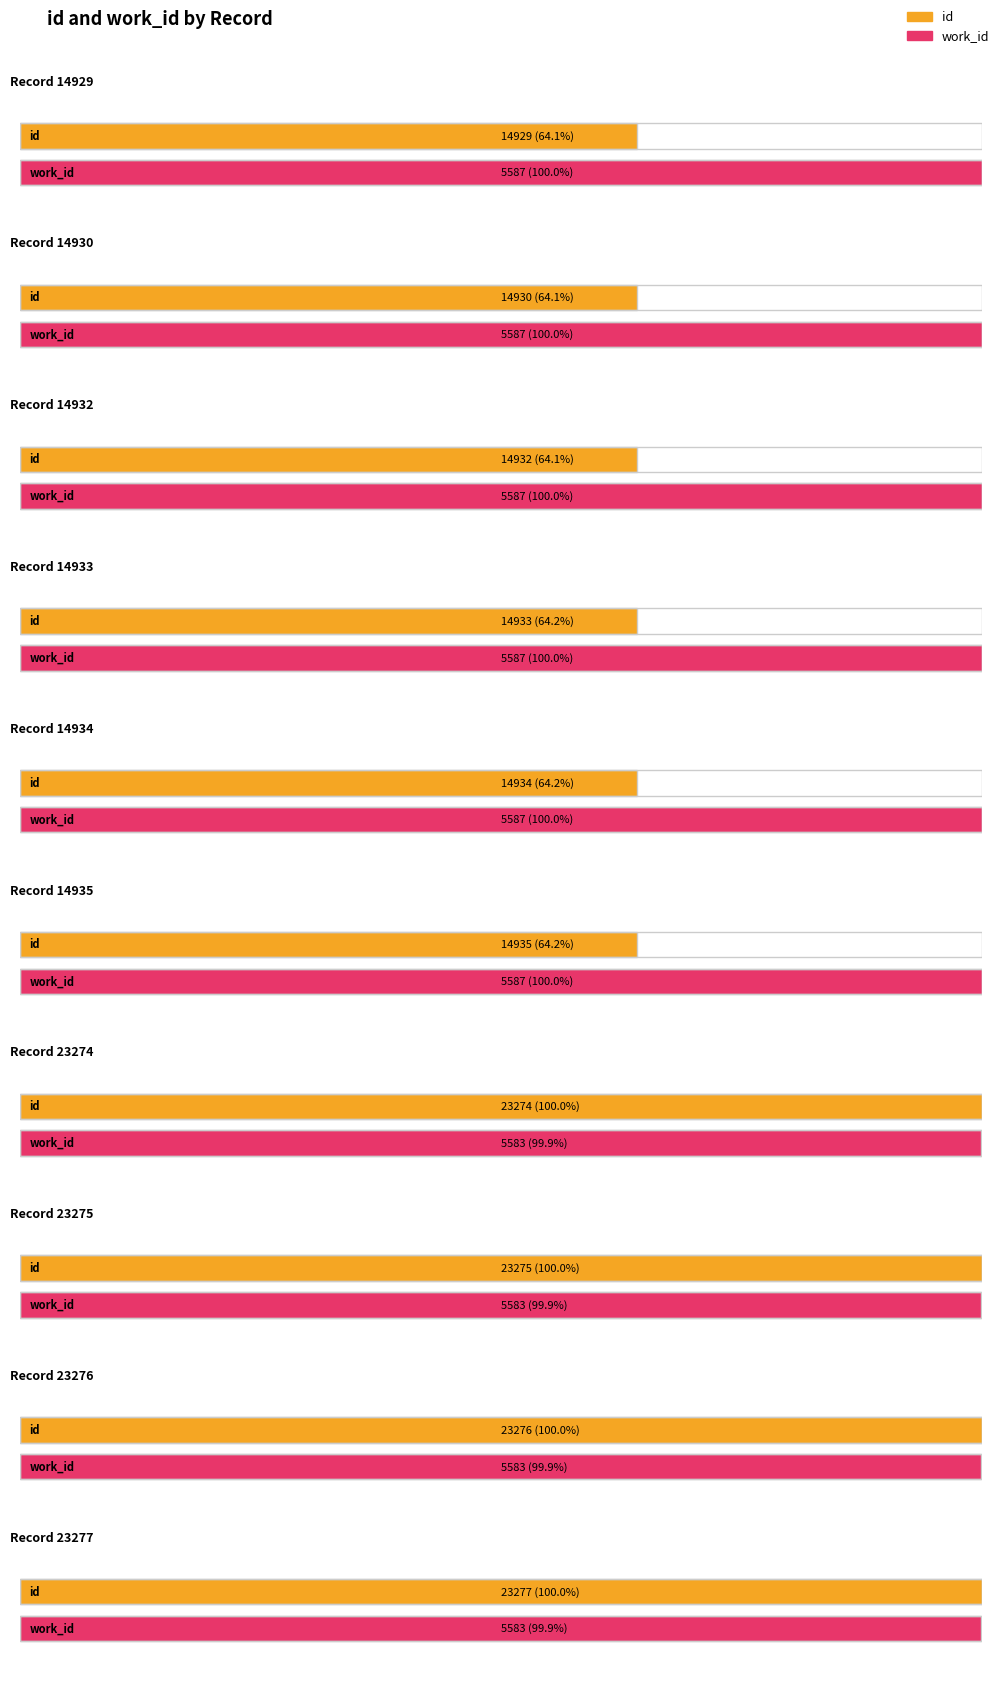

Reading right to left, list all the values displayed in this chart.

id: 23277=23277	23276=23276	23275=23275	23274=23274	14935=14935	14934=14934	14933=14933	14932=14932	14930=14930	14929=14929
work_id: 23277=5583	23276=5583	23275=5583	23274=5583	14935=5587	14934=5587	14933=5587	14932=5587	14930=5587	14929=5587